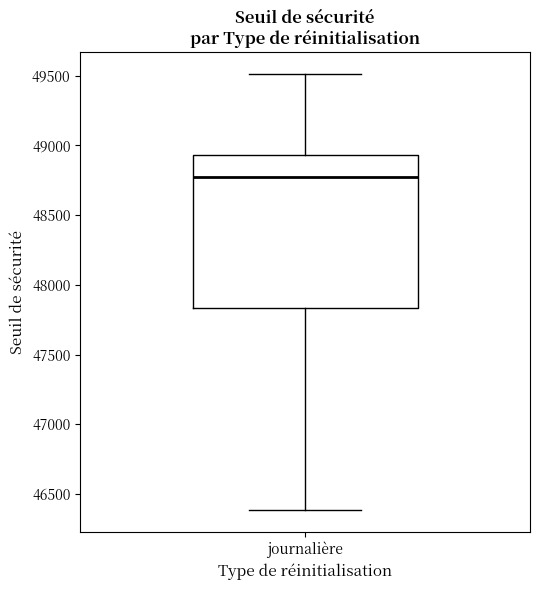

Read this box plot against the y-axis: the position of the median line, the range covered by the box, and the ends of both whiskers. The values are not printed on the chart, so give them approximately, as read against the axis.

median 48750, box 47850 to 48950, whiskers 46400 to 49500